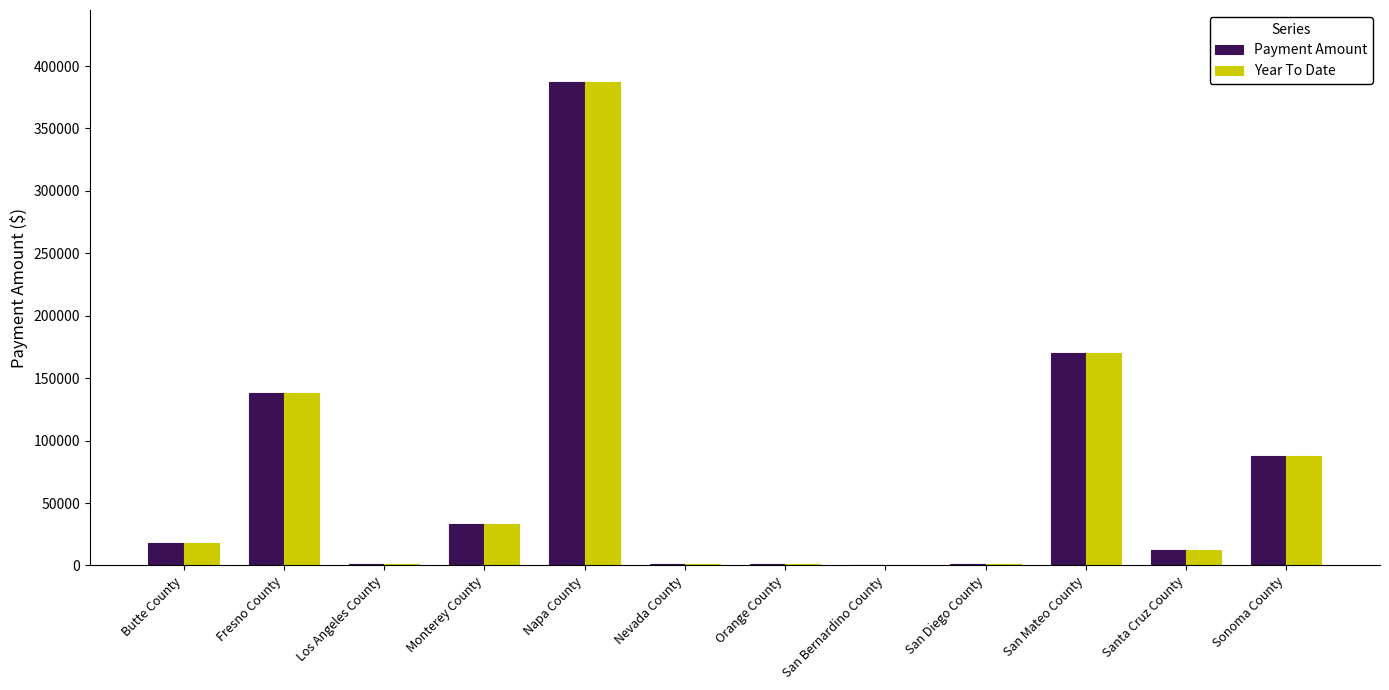

At which category is the sum across all series the highest?

Napa County